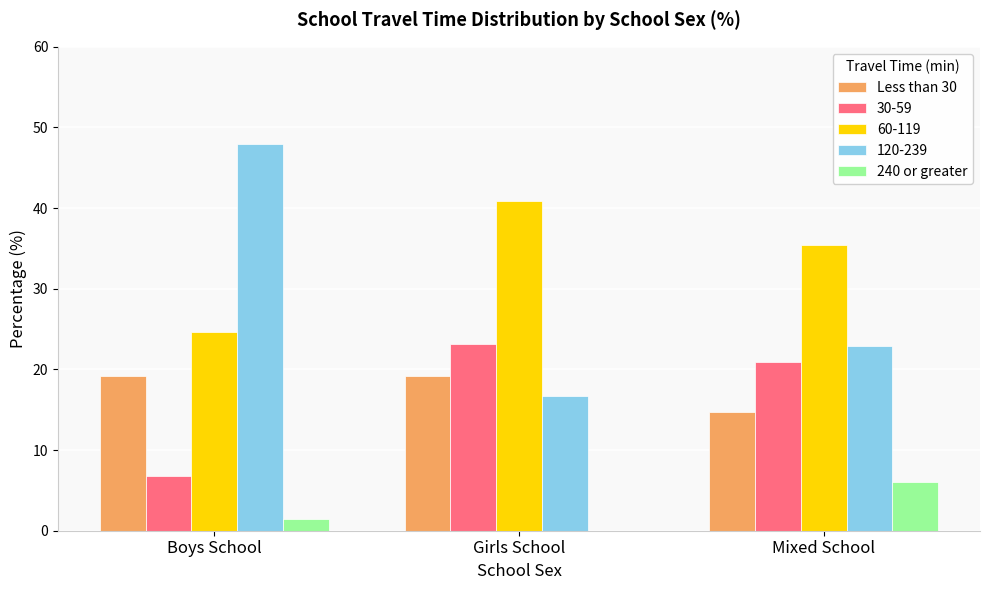

What is the total value across all series at Boys School?

100.0